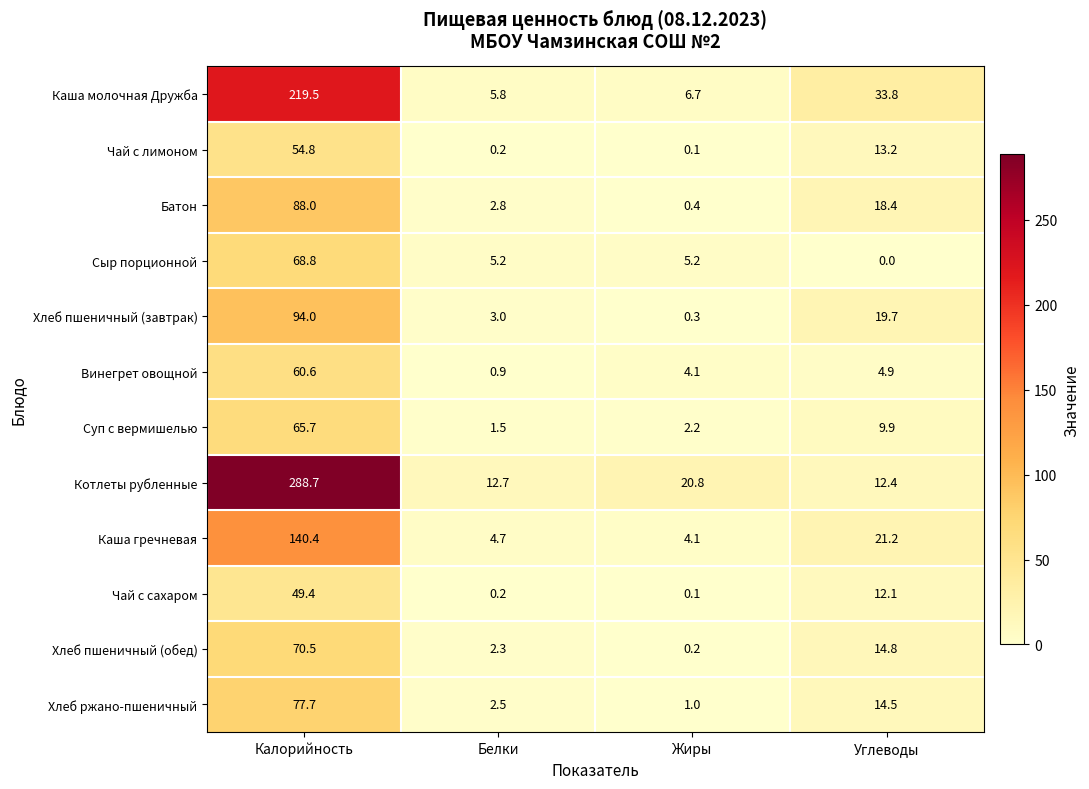

The Чай с сахаром series shows 2.5 at Углеводы. True or false?

False